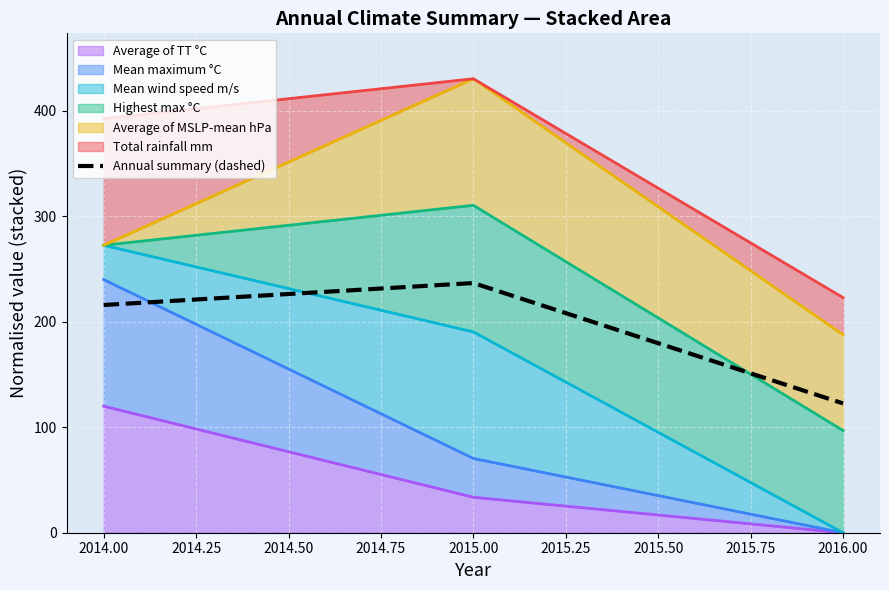

How many values are below 215?

1